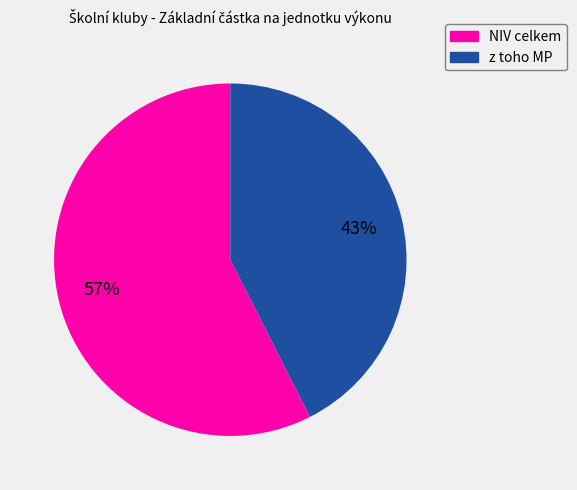

To the nearest percent, what is the average slice percentage?

50%